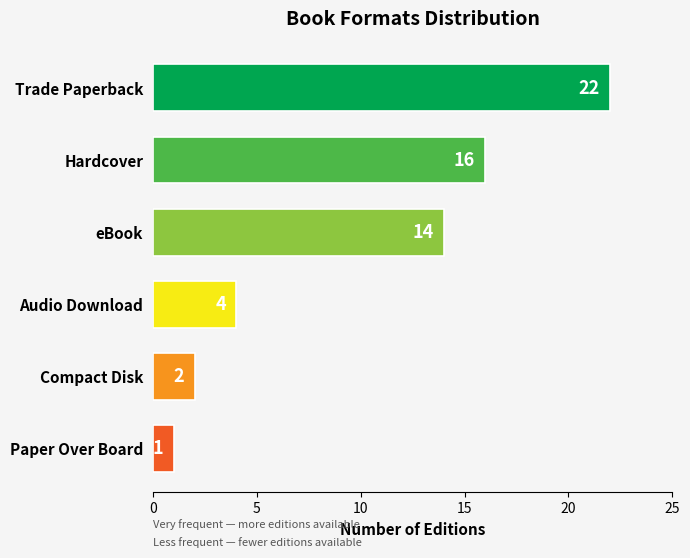

Count the number of data series in this chart.

1